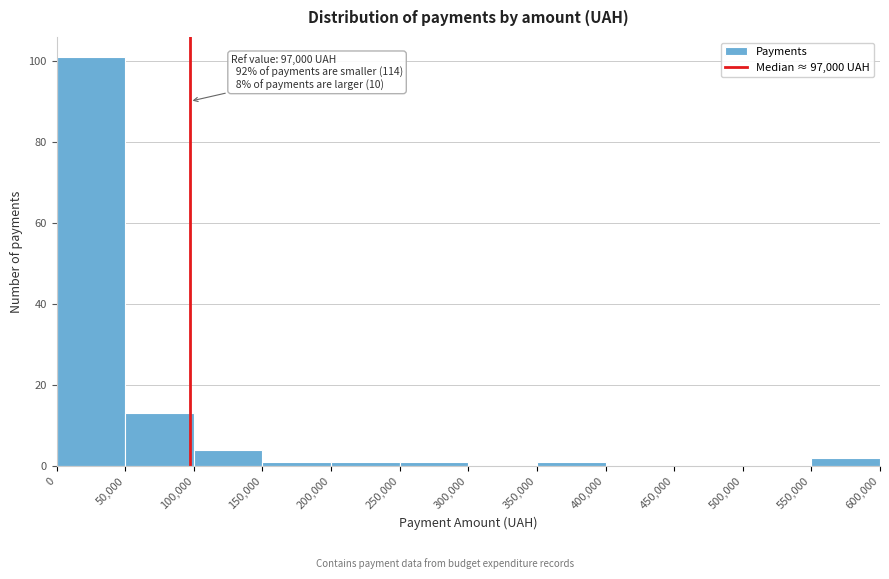

Which range on the x-axis has the tallest bar?

0 to 50,000